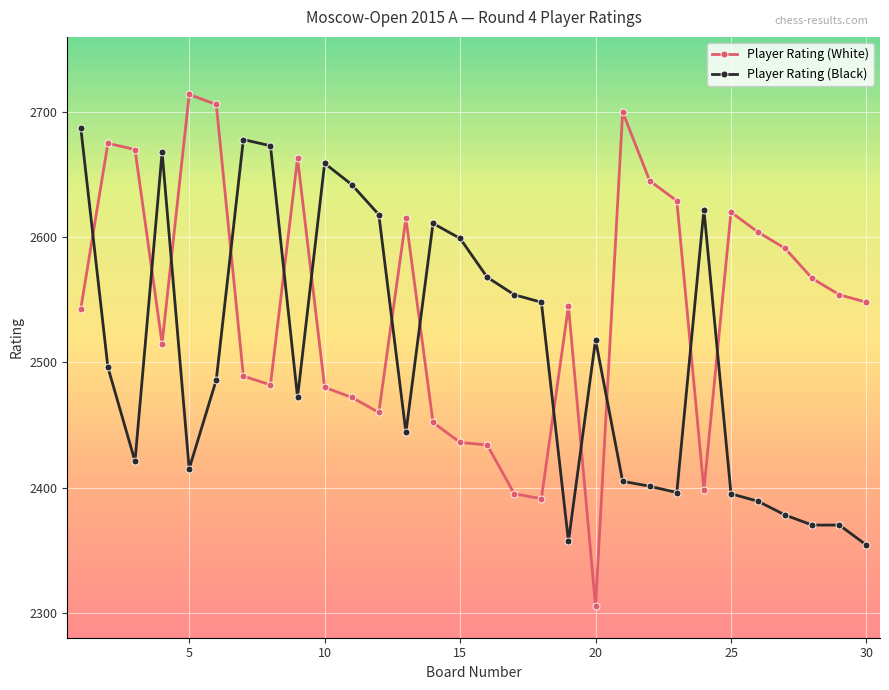

How many values in the Player Rating (Black) series are below 2496?

15